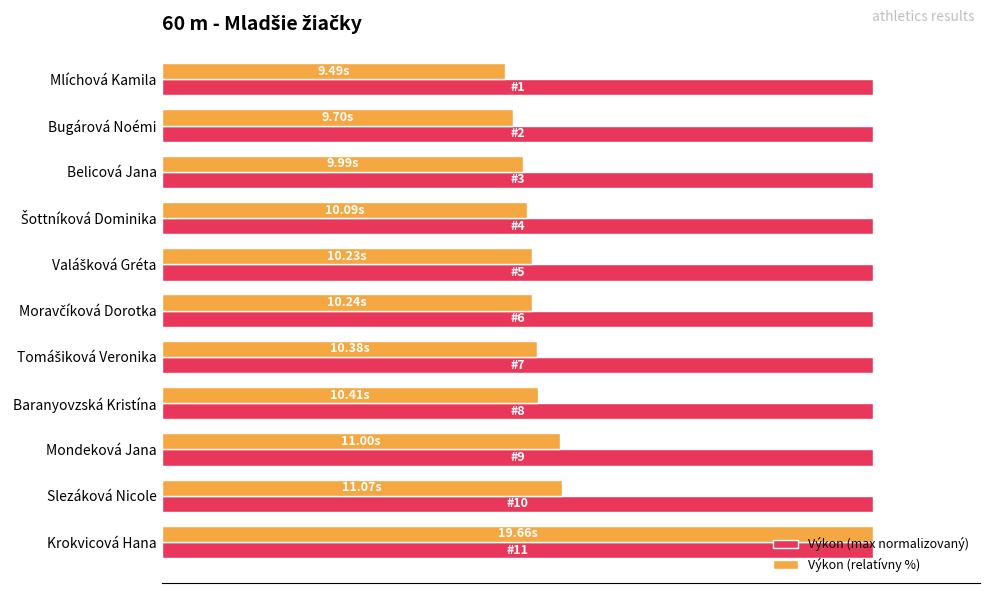

Which series has the largest range (max minus min)?

Výkon (relatívny %)